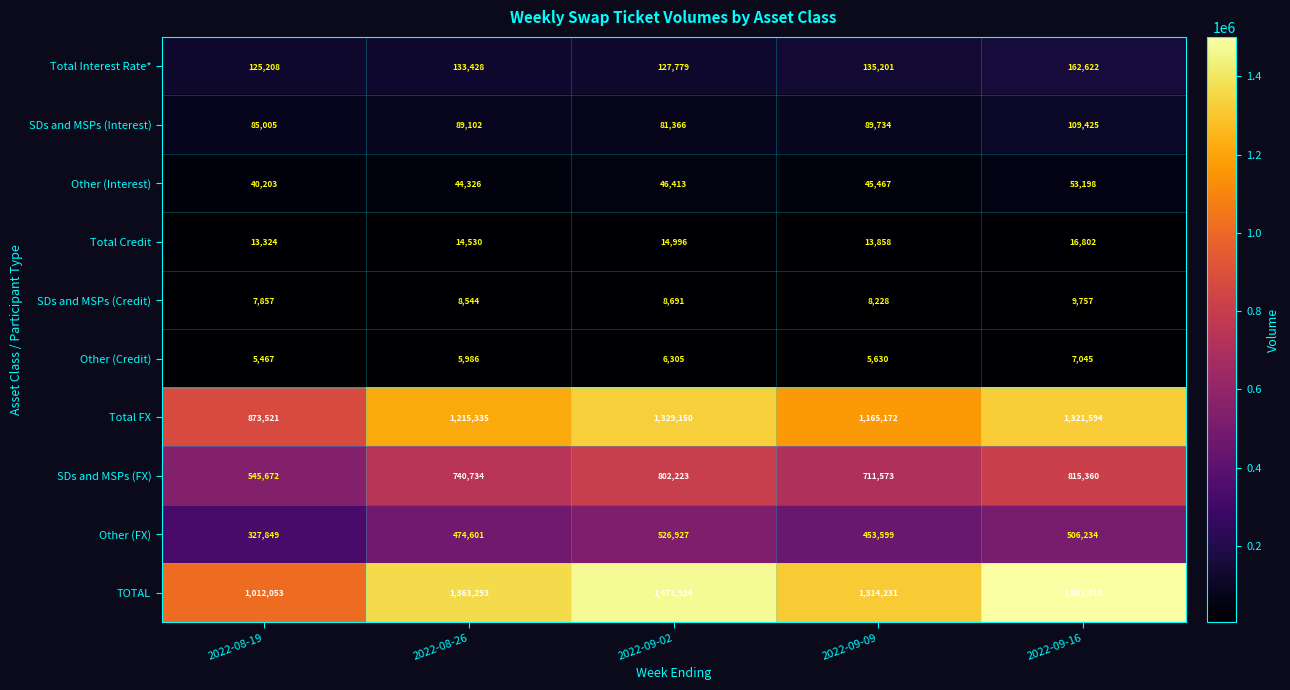

What is the maximum value shown in the chart?

1501018